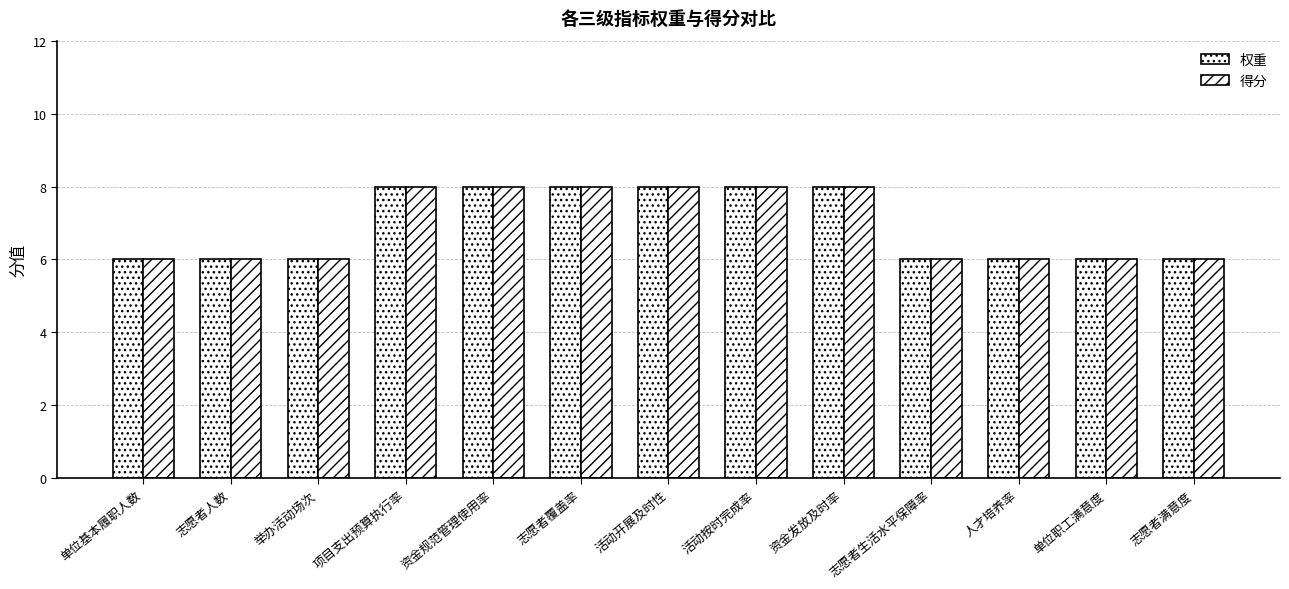

How many 得分 values are between 6 and 8?

13